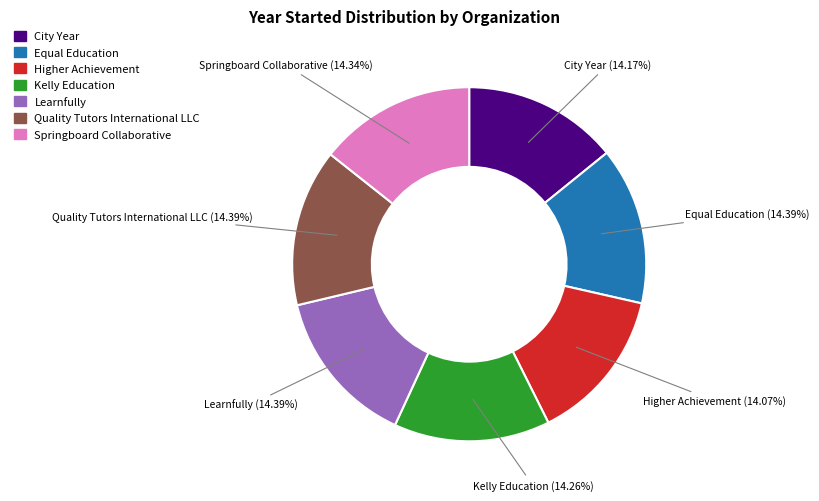

What is the ratio of the value at Higher Achievement to the value at Equal Education?

1.0